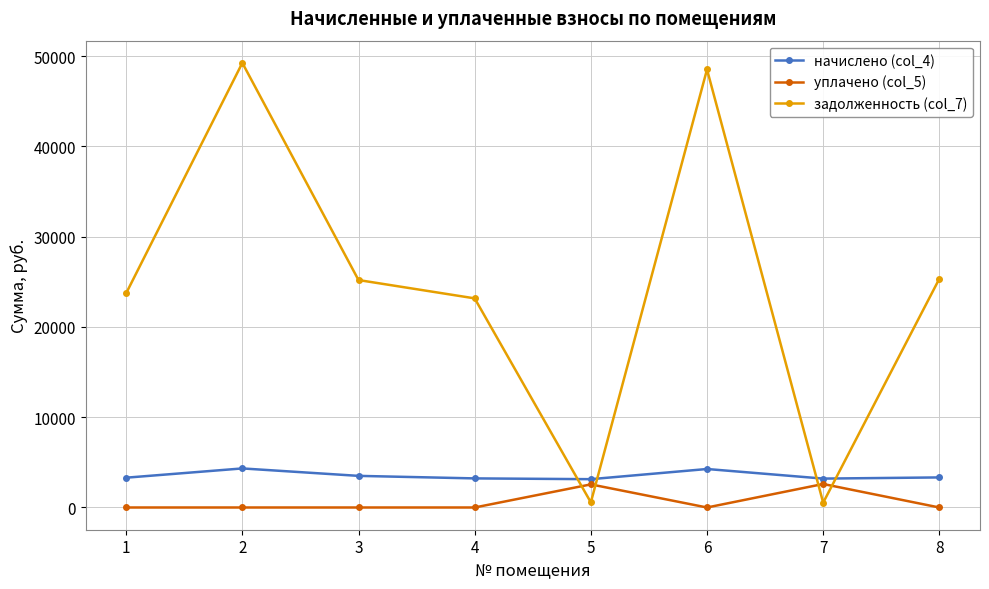

How many categories are shown in the chart?

8